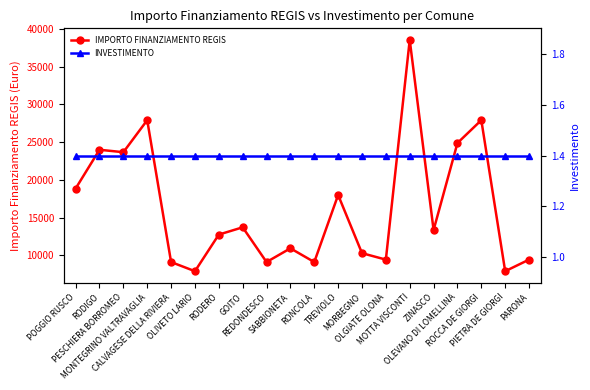

What is the greatest value displayed?

38565.0